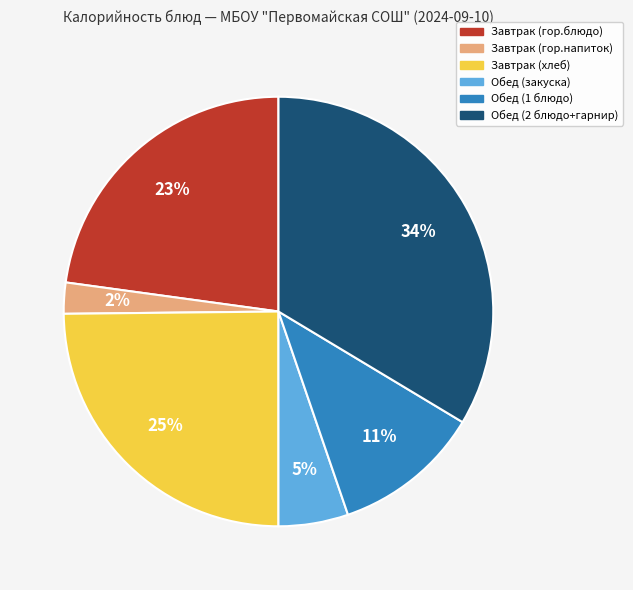

To the nearest percent, what portion does Завтрак (хлеб) represent?

25%